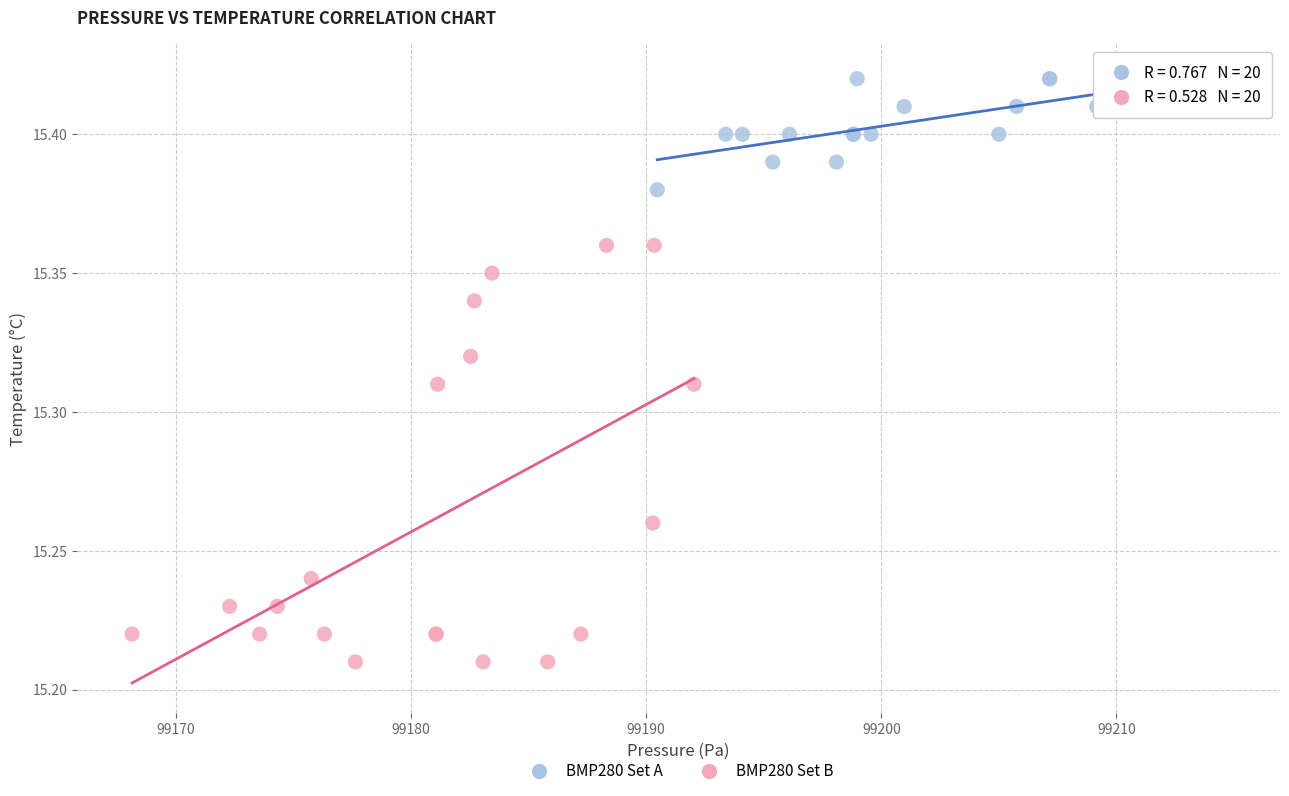

Which series contains the highest Y value?

BMP280 Set A